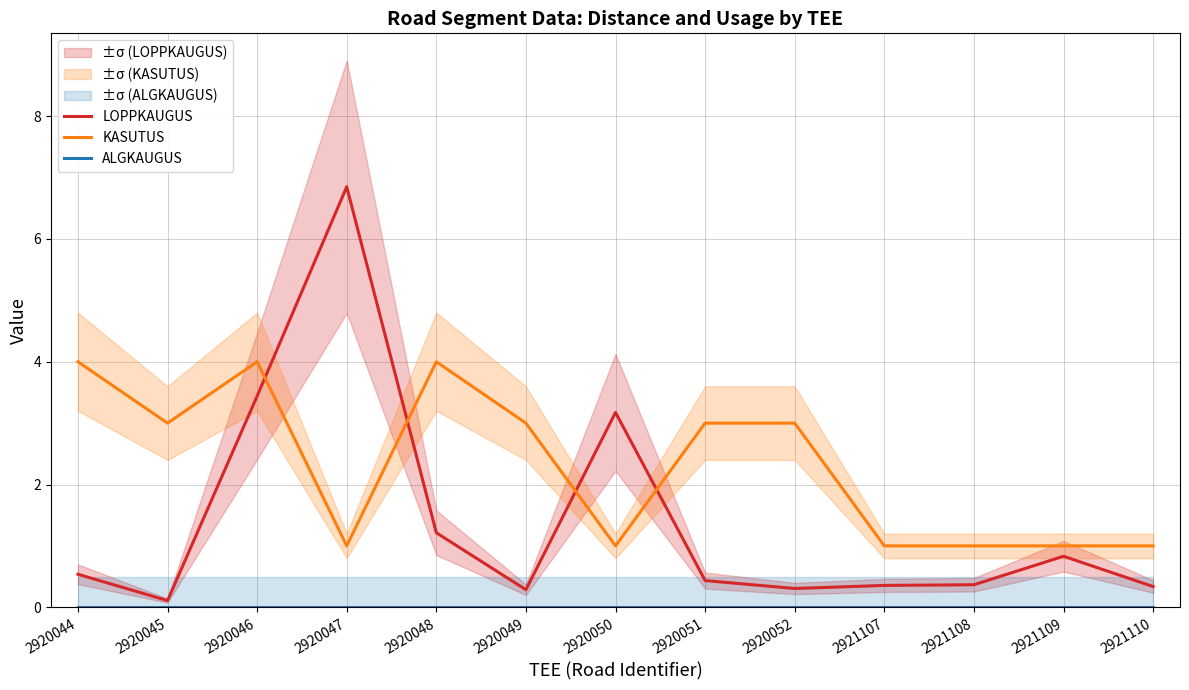

Reading left to right, transcribe all the data shown in this chart.

LOPPKAUGUS: 0.5	0.1	3.4	6.8	1.2	0.3	3.2	0.4	0.3	0.4	0.4	0.8	0.3
KASUTUS: 4.0	3.0	4.0	1.0	4.0	3.0	1.0	3.0	3.0	1.0	1.0	1.0	1.0
ALGKAUGUS: 0.0	0.0	0.0	0.0	0.0	0.0	0.0	0.0	0.0	0.0	0.0	0.0	0.0